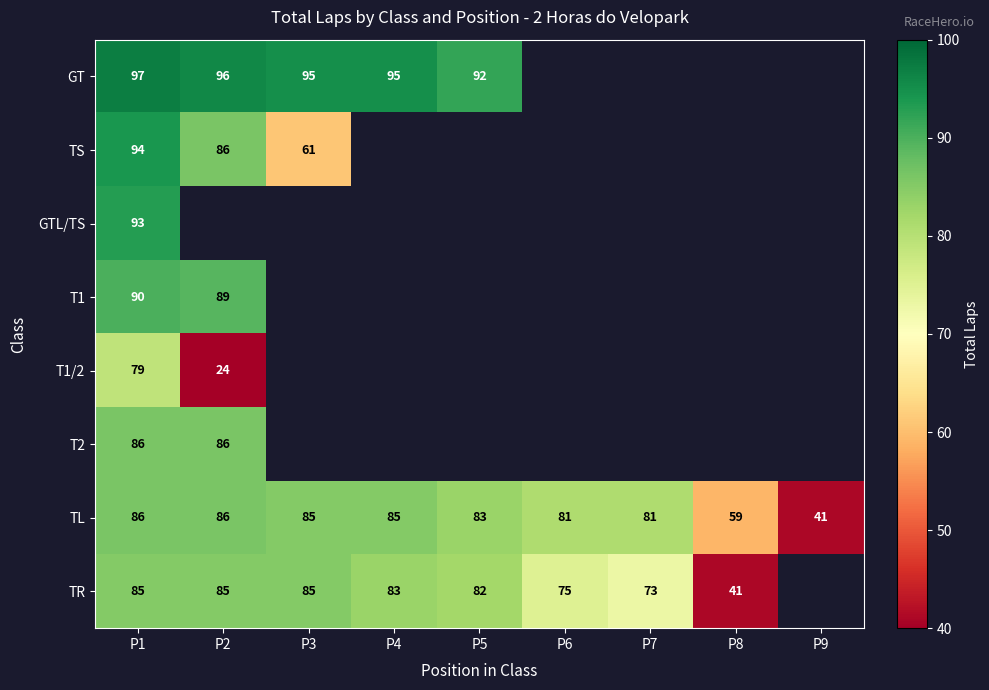

Is the value of GT at P3 greater than the value of T1 at P2?

Yes